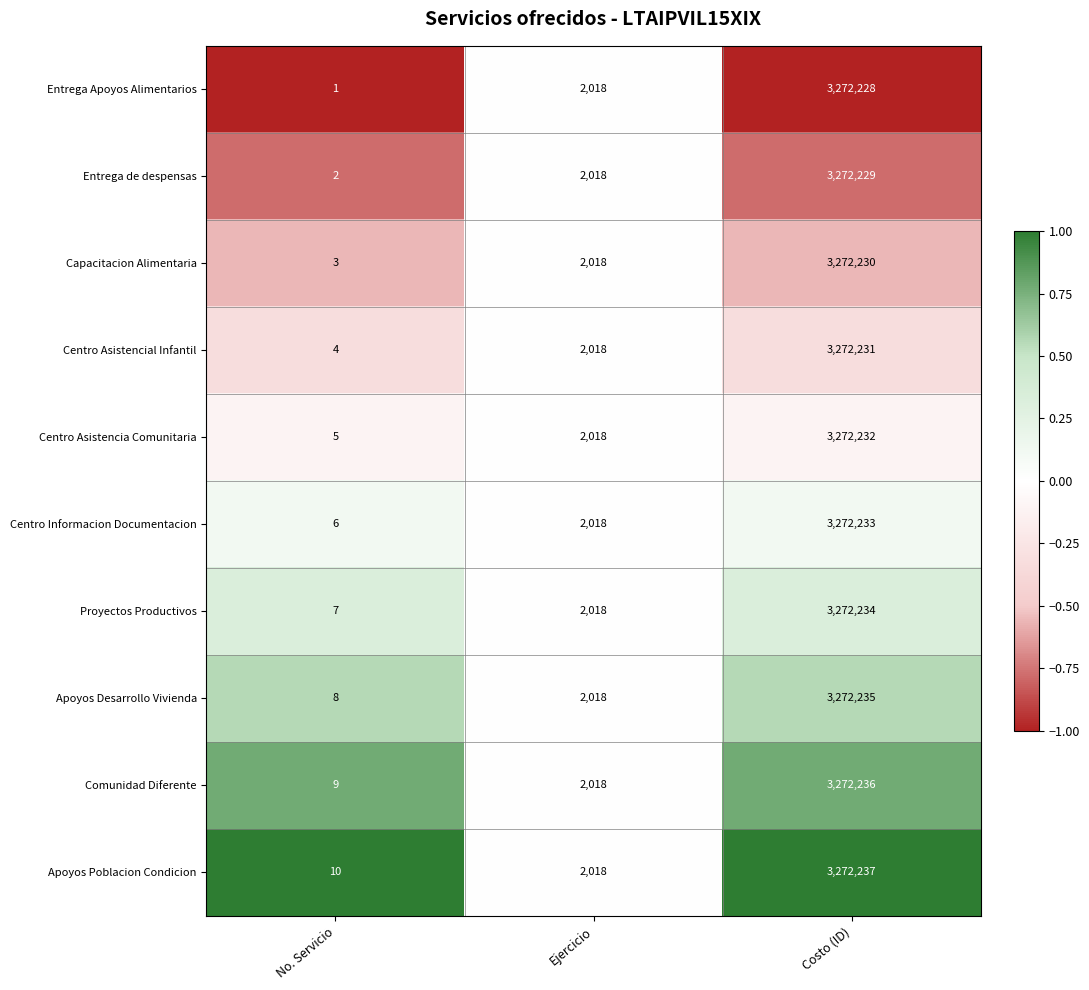

What is the difference between the highest and lowest values at Costo (ID)?

9